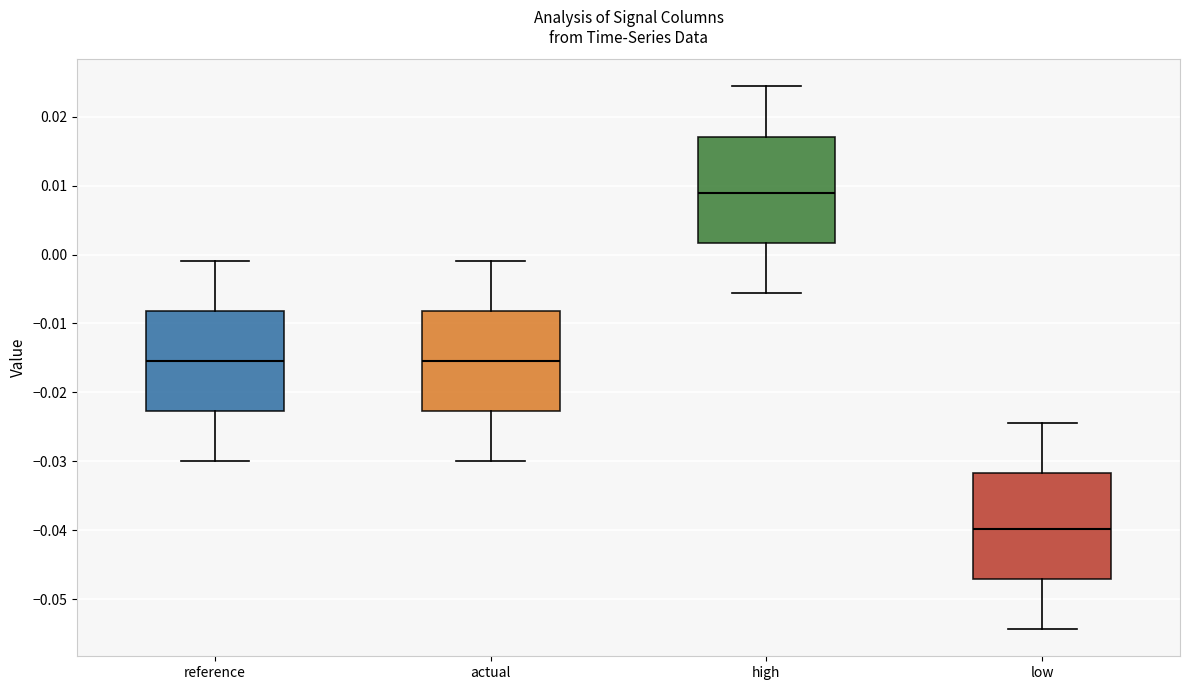

Which box has the highest median line?

high